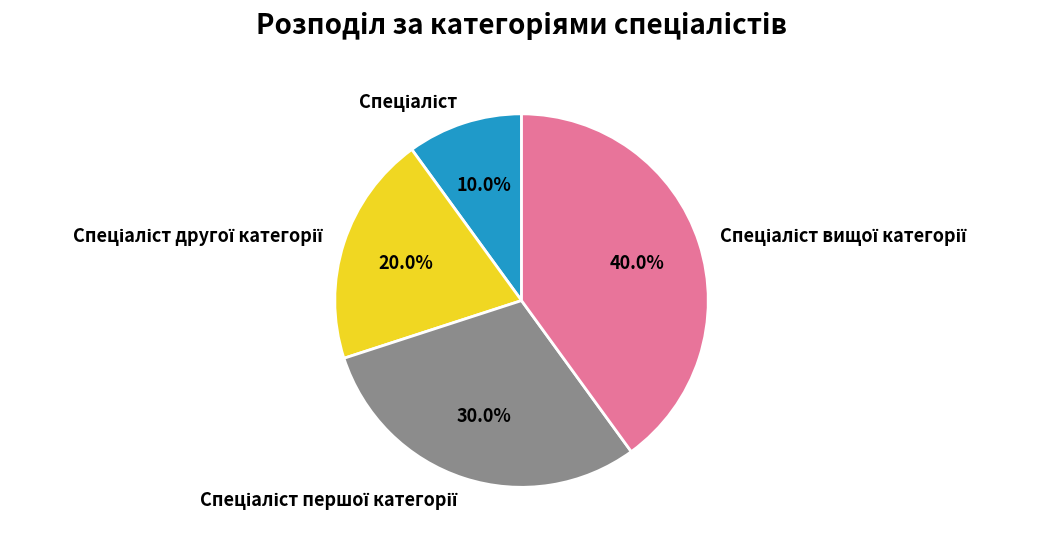

Does any single category account for the majority?

No